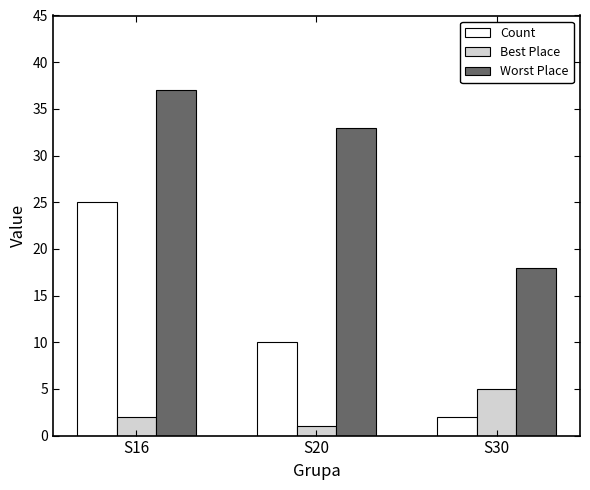

Which series has the widest spread of values?

Count